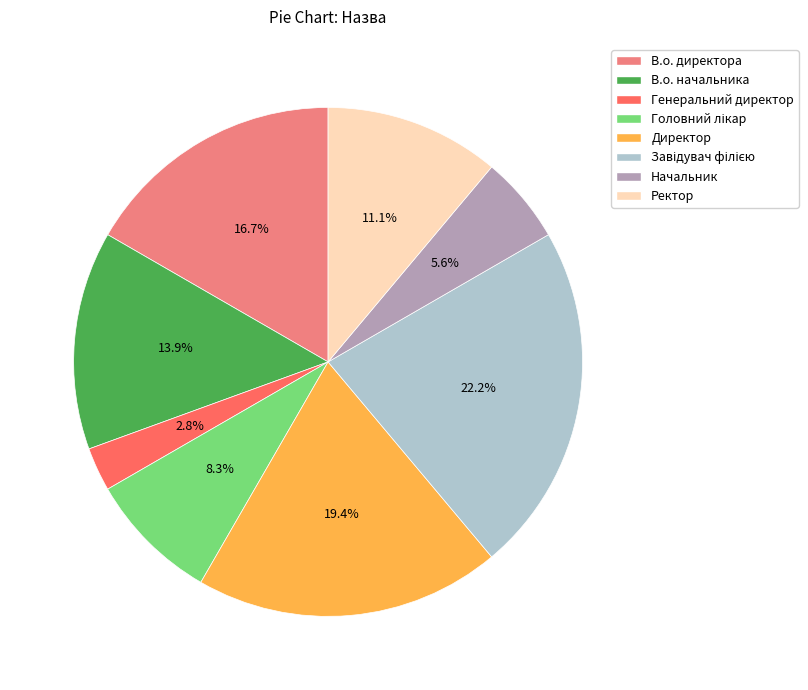

Is there a majority slice in this chart?

No